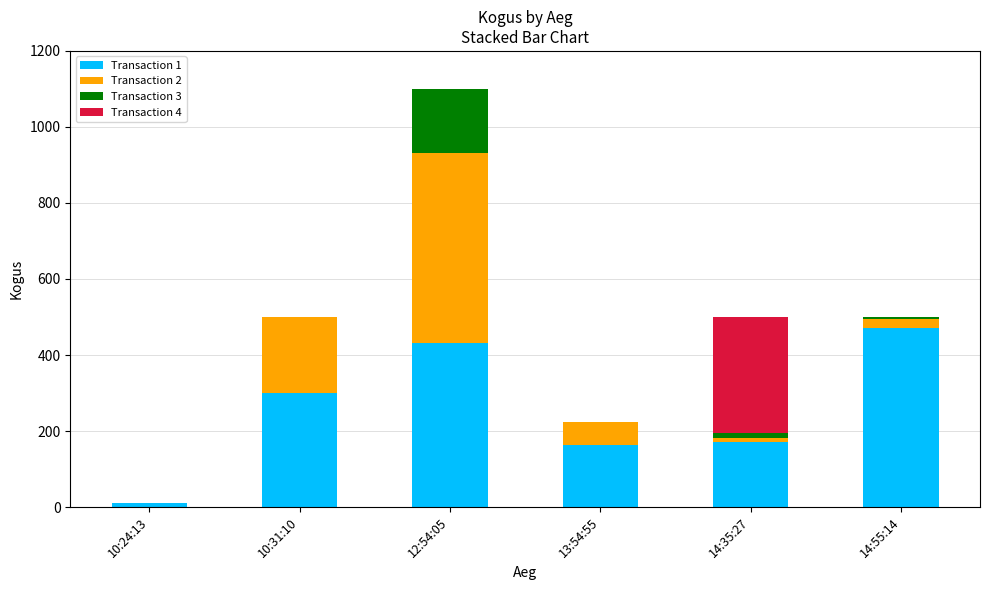

At which category is the sum across all series the highest?

12:54:05